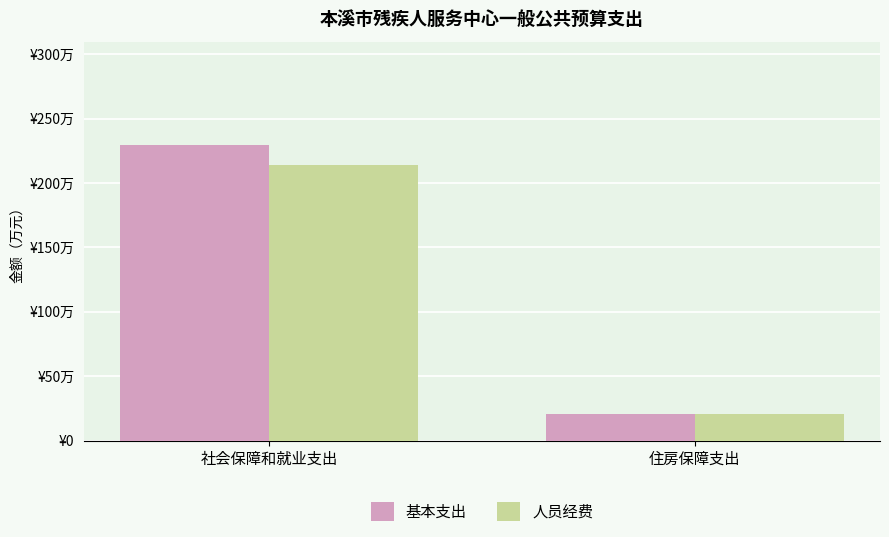

Reading right to left, list all the values displayed in this chart.

基本支出: 住房保障支出=21.0	社会保障和就业支出=229.5
人员经费: 住房保障支出=21.0	社会保障和就业支出=213.9